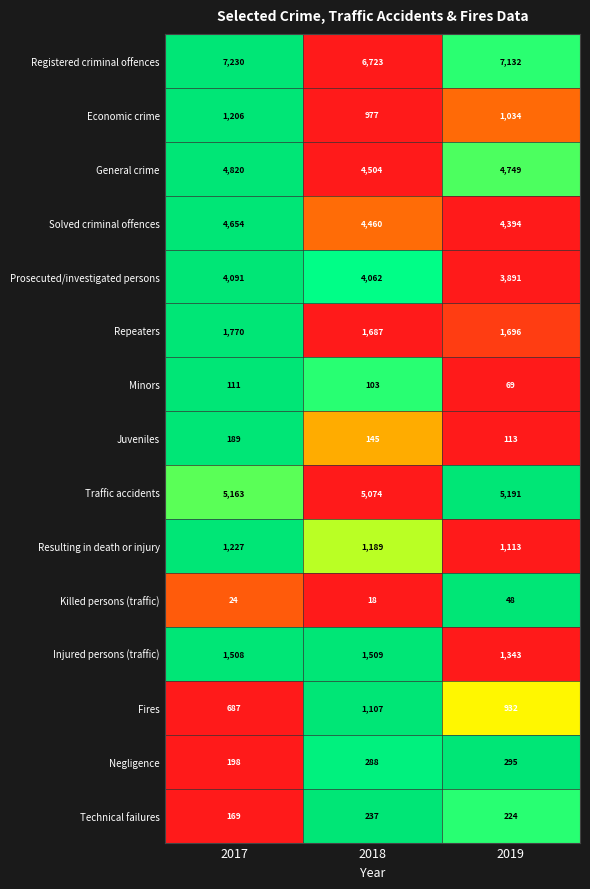

Is it true that Repeaters equals 1696 at 2019?

True